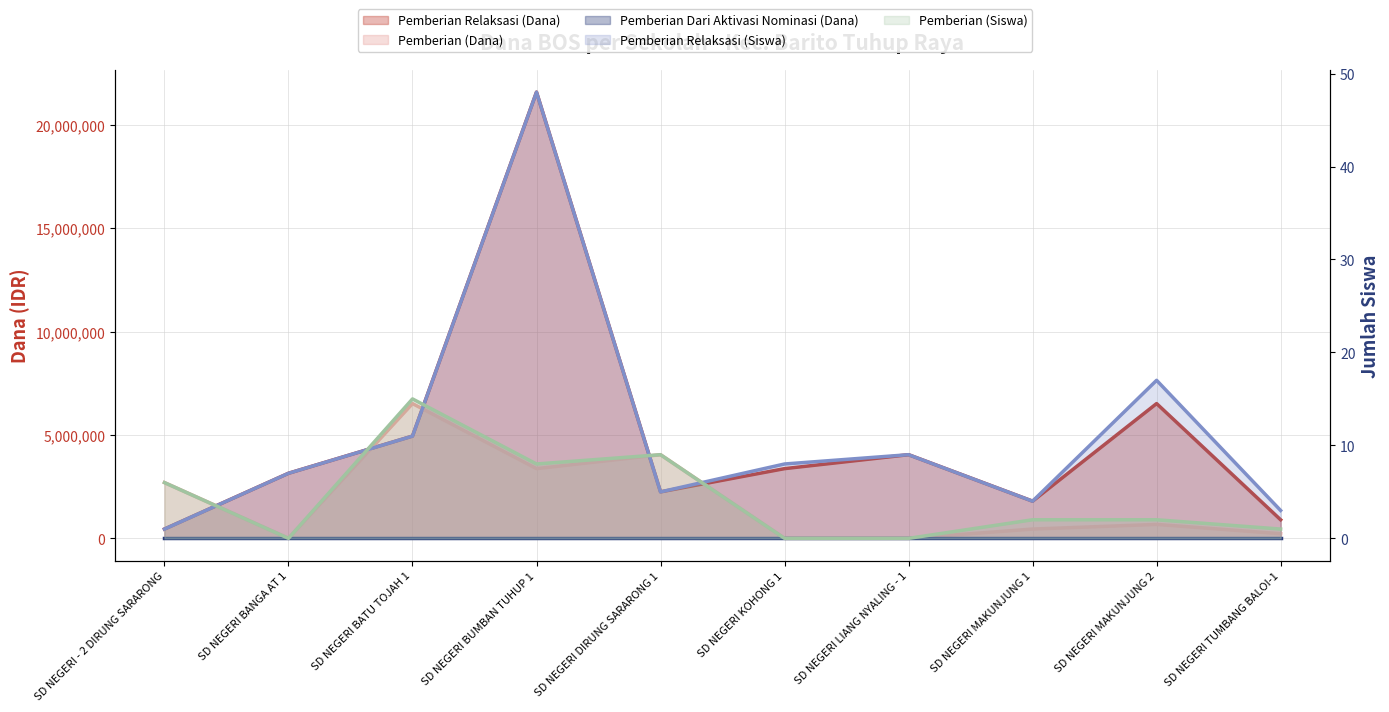

At how many categories does at least one series exceed 15639327?

1